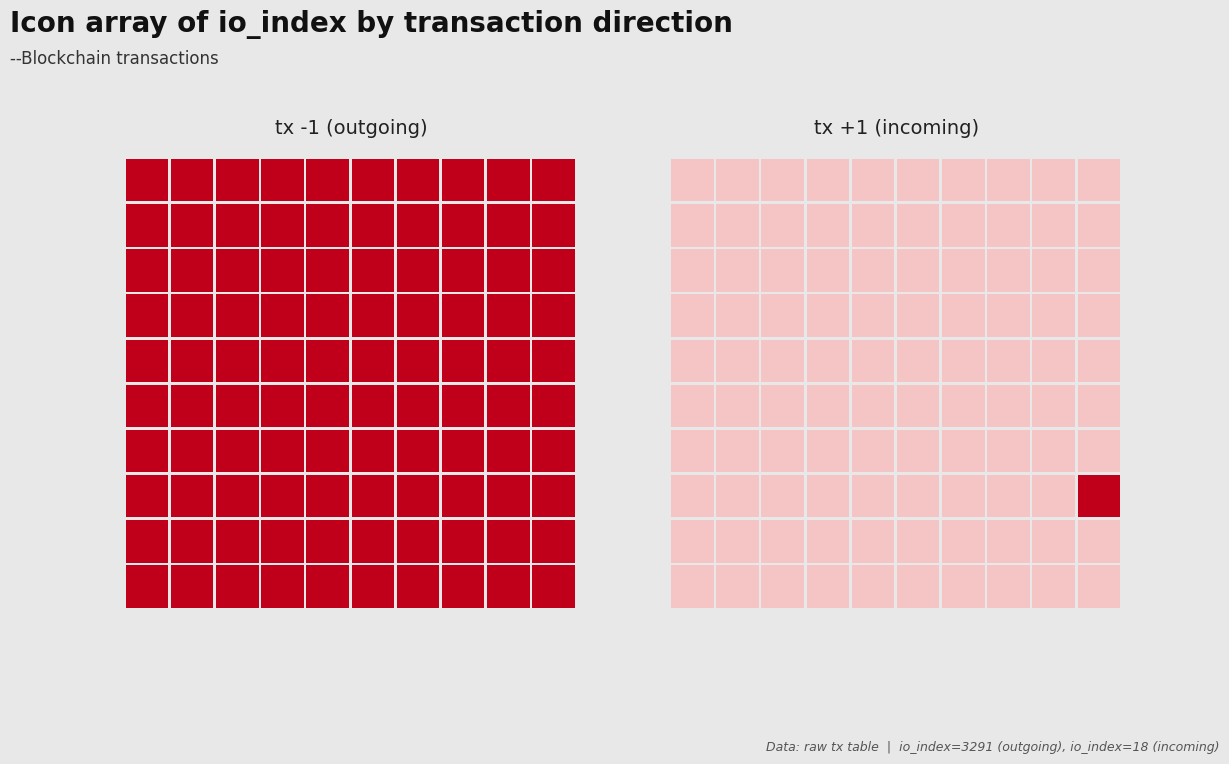

What is the difference between the highest and lowest values at direction?

2.0